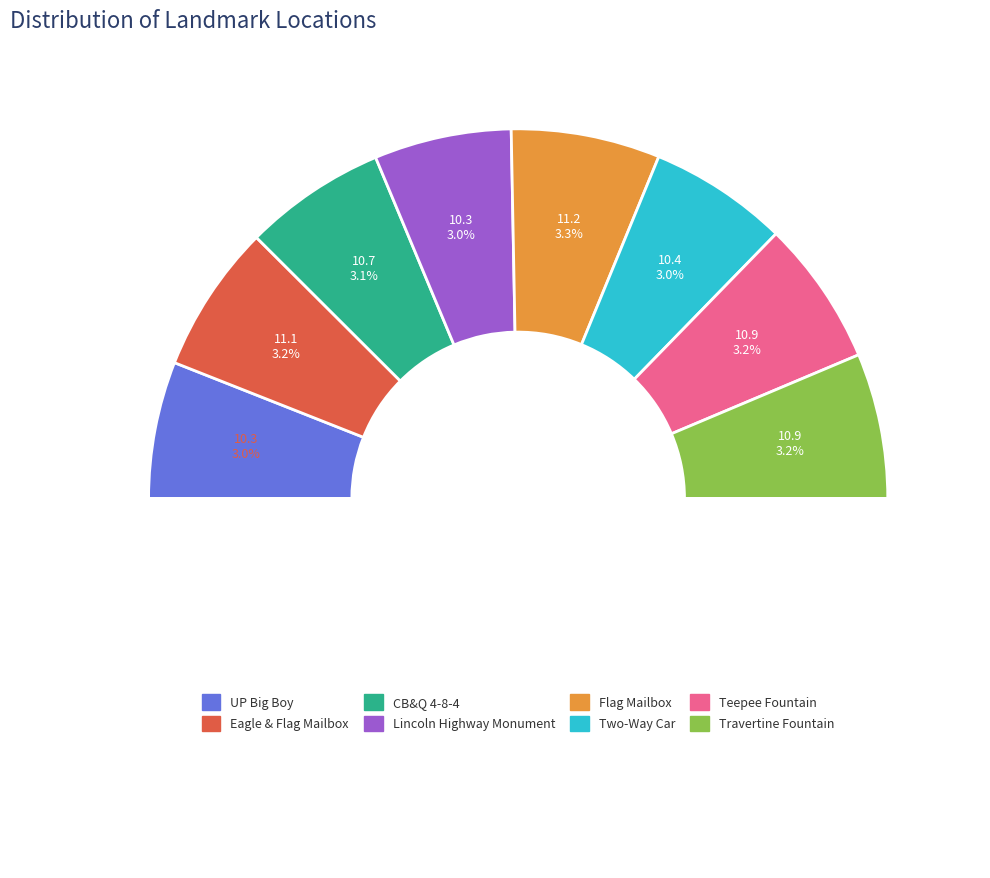

What is the largest slice in the pie chart?

Flag Mailbox